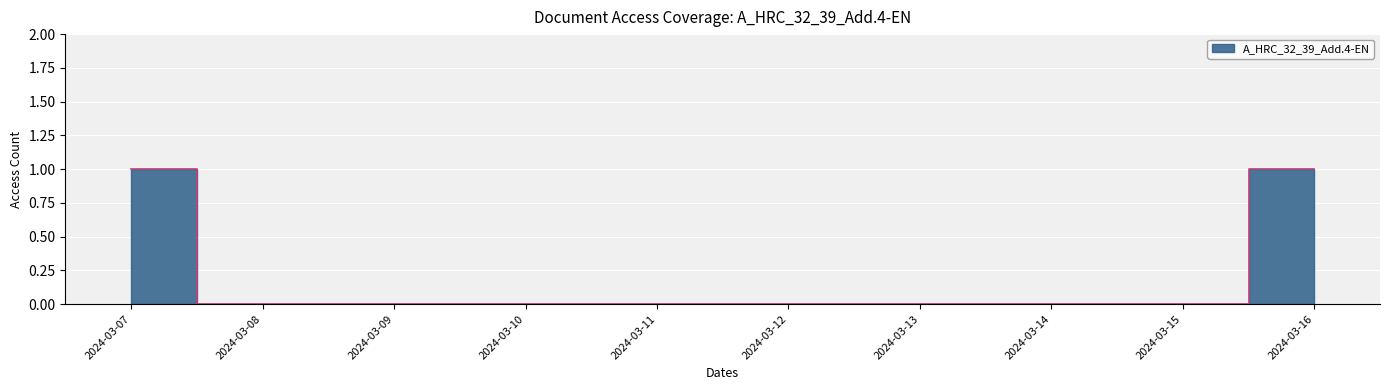

List the labels in order of value, smallest first.

2024-03-08, 2024-03-09, 2024-03-10, 2024-03-11, 2024-03-12, 2024-03-13, 2024-03-14, 2024-03-15, 2024-03-07, 2024-03-16